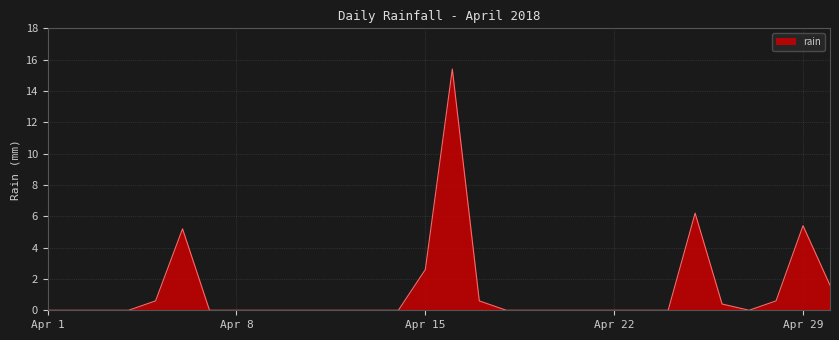

Does the chart display data point markers on the line(s)?

No